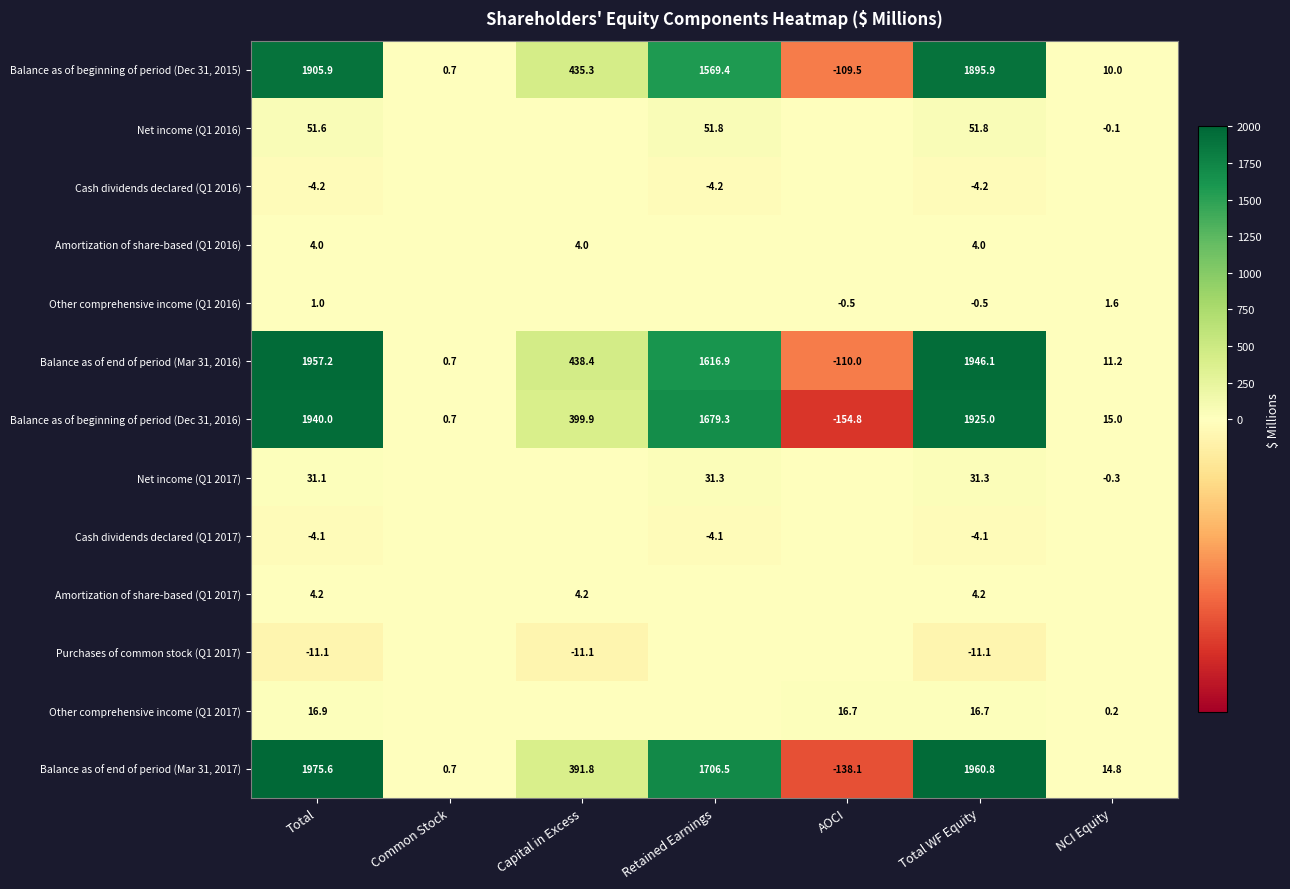

List the labels in order of Balance as of beginning of period (Dec 31, 2016) value, largest first.

Total, Total WF Equity, Retained Earnings, Capital in Excess, NCI Equity, Common Stock, AOCI